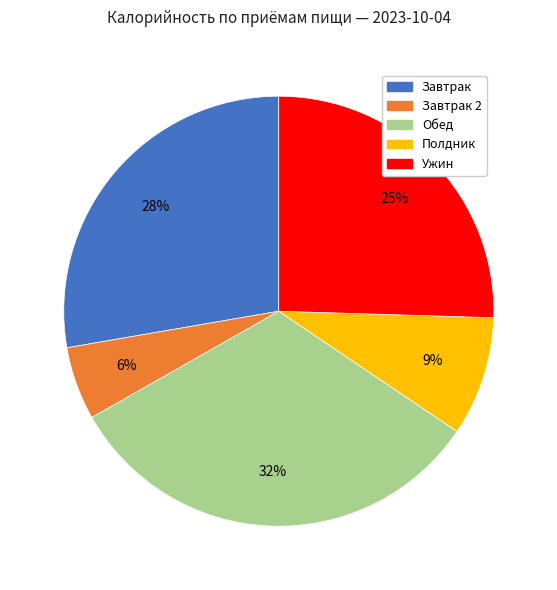

Is there any slice that represents more than half of the pie?

No